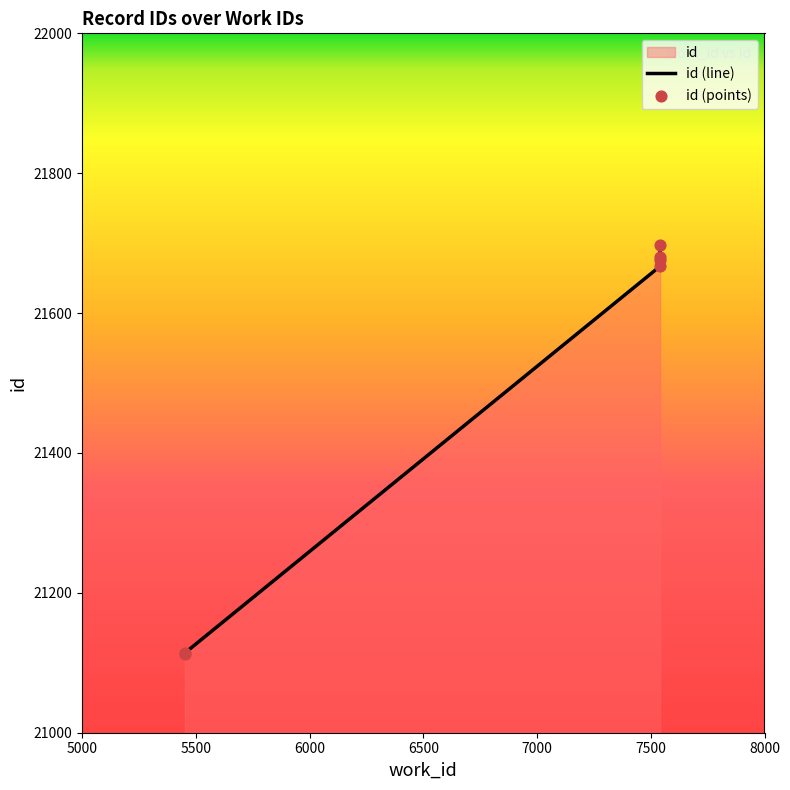

What is the ratio of the value at 7541 to the value at 7541?

1.0